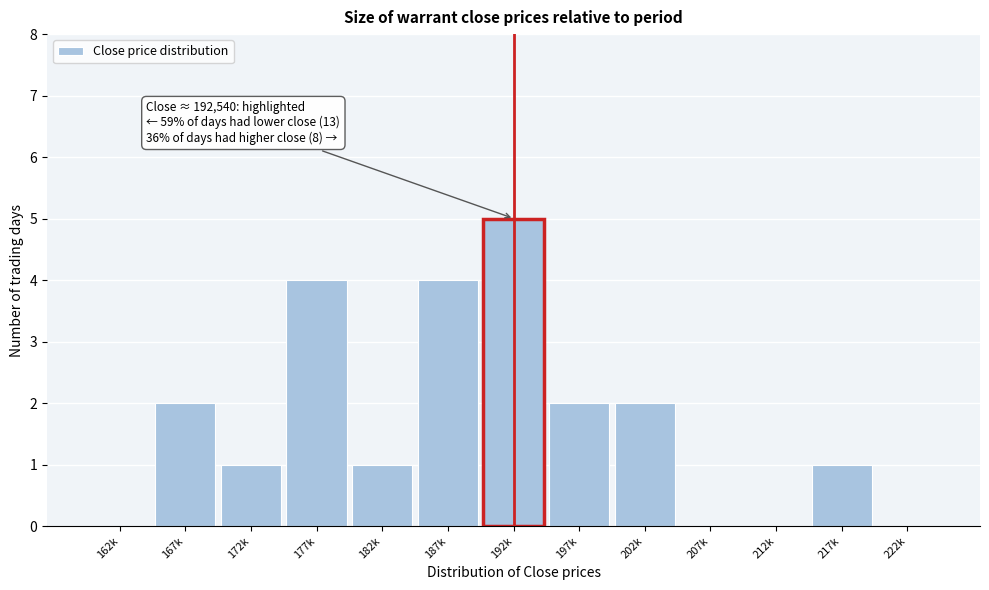

Reading left to right, extract all data points from this chart.

162k=0	167k=2	172k=1	177k=4	182k=1	187k=4	192k=5	197k=2	202k=2	207k=0	212k=0	217k=1	222k=0